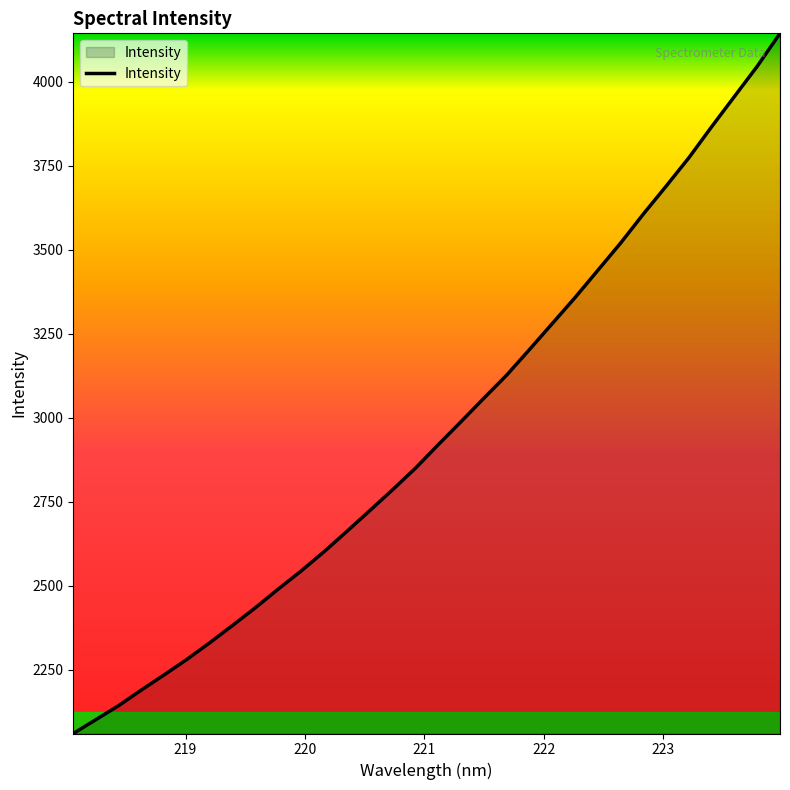

What is the difference between the maximum and minimum values?

2084.1